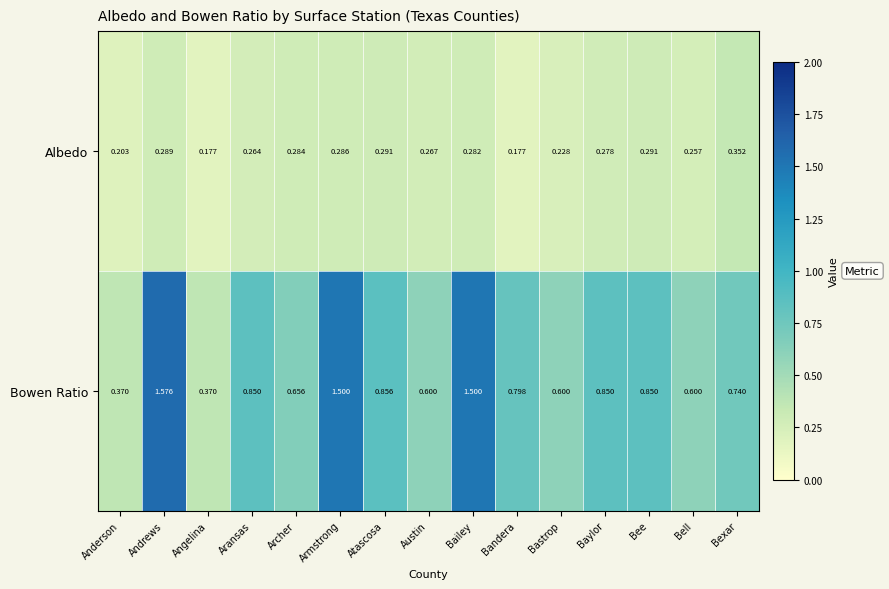

Which series has the largest total across all categories?

Bowen Ratio